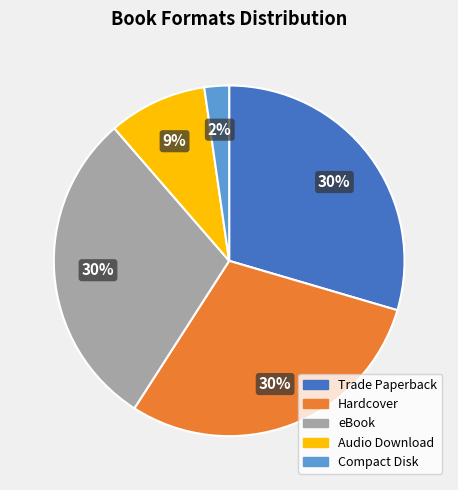

To the nearest percent, what is the average slice percentage?

20%